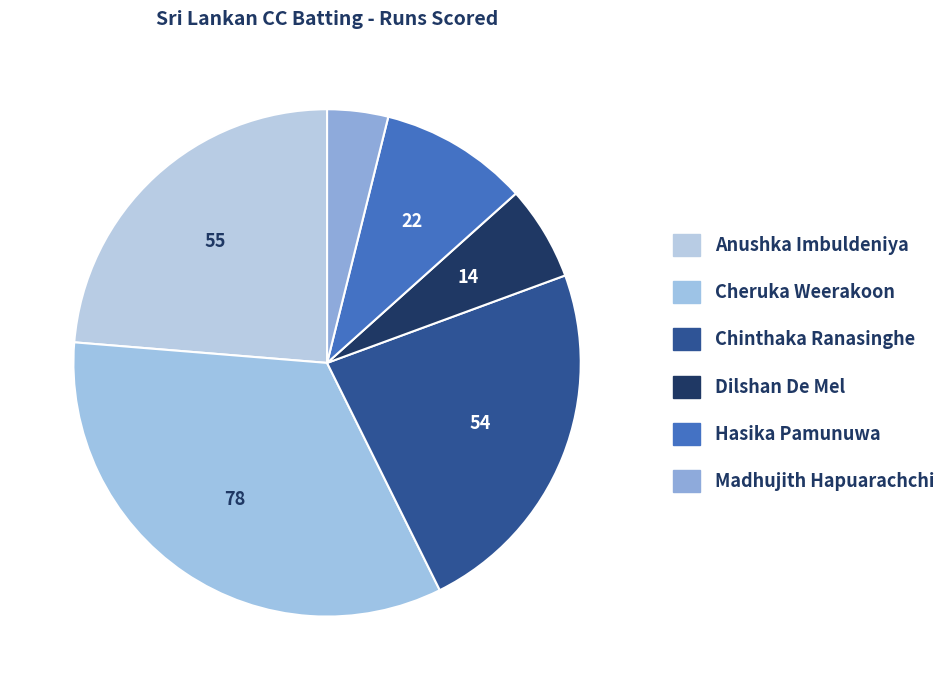

What is the smallest slice in the pie chart?

Madhujith Hapuarachchi